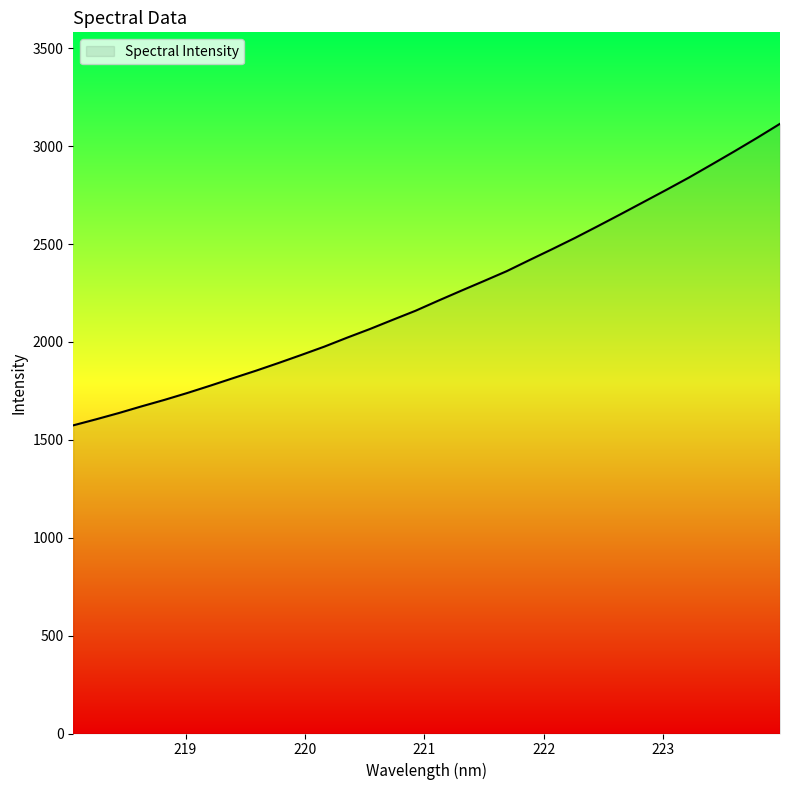

What is the greatest value displayed?

3114.1